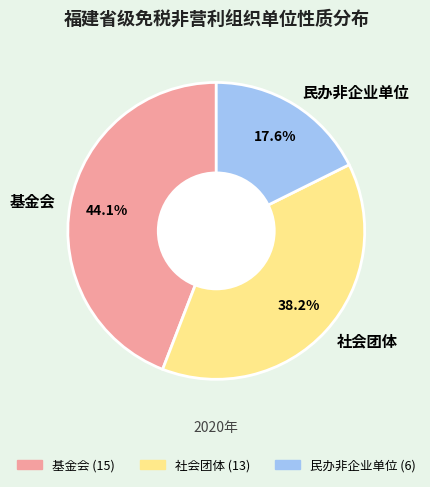

To the nearest percent, what percentage of the pie is 民办非企业单位?

18%